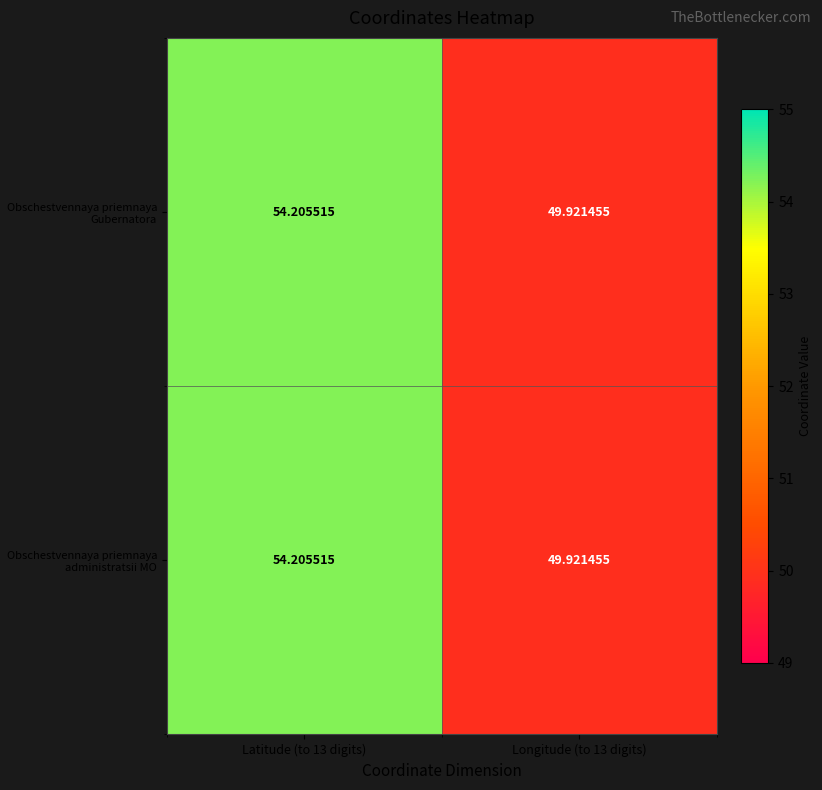

At how many categories does at least one series exceed 54?

1